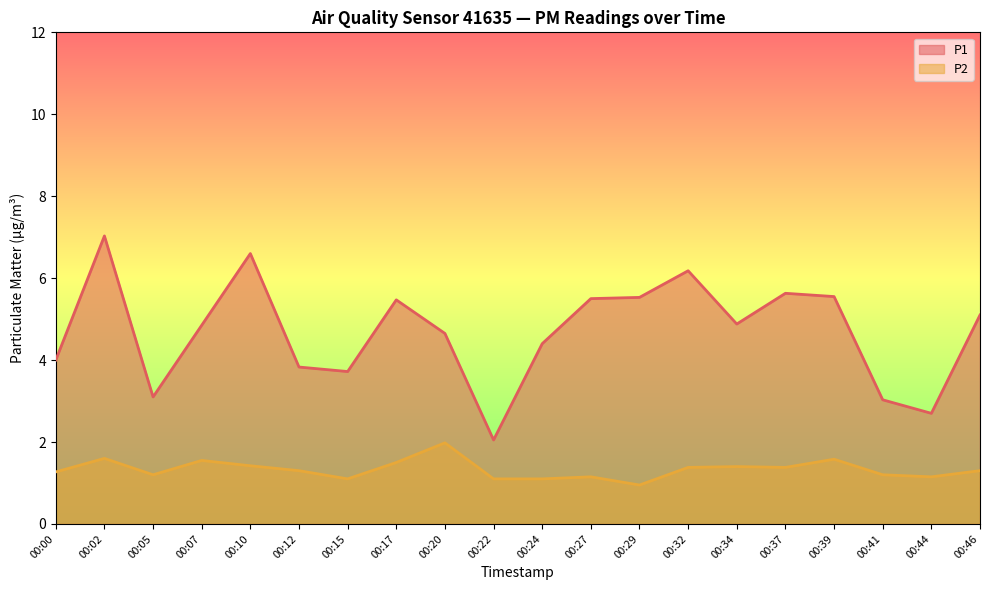

True or false: P1 has more than 2 points higher than both neighbors.

True